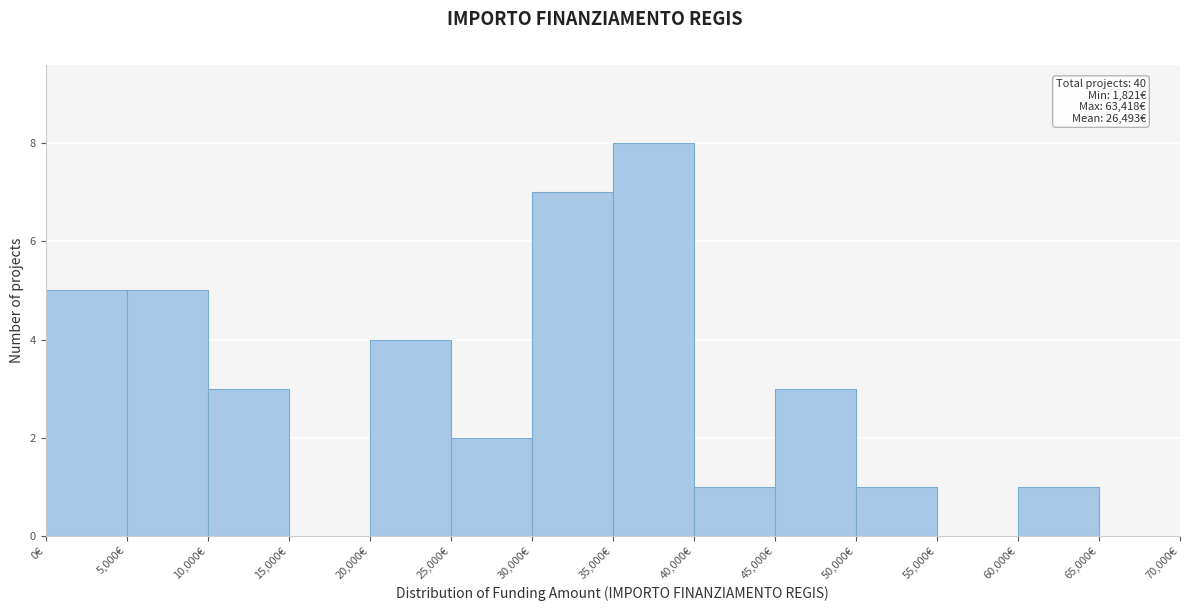

Which range on the x-axis has the tallest bar?

35000 to 40000